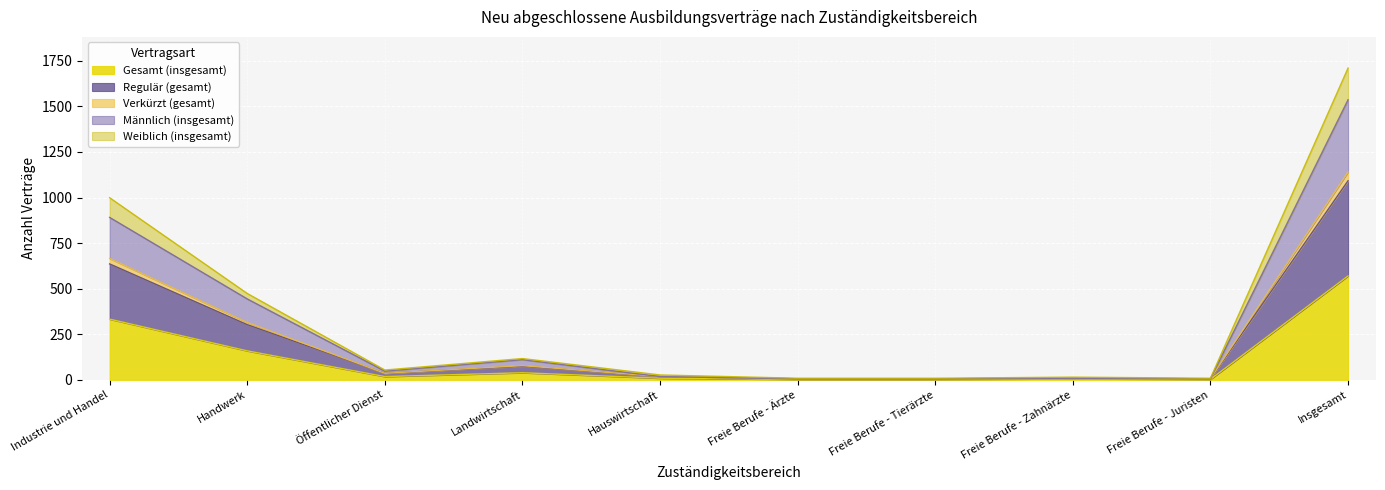

True or false: Gesamt (insgesamt) has a value of 39 at Landwirtschaft.

True